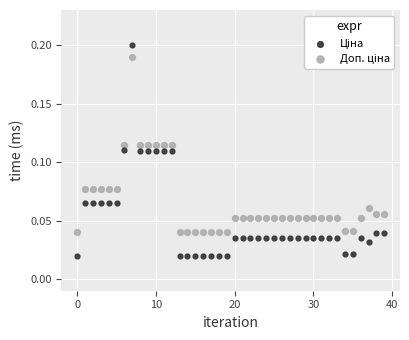

How many points are shown in the scatter plot?

80